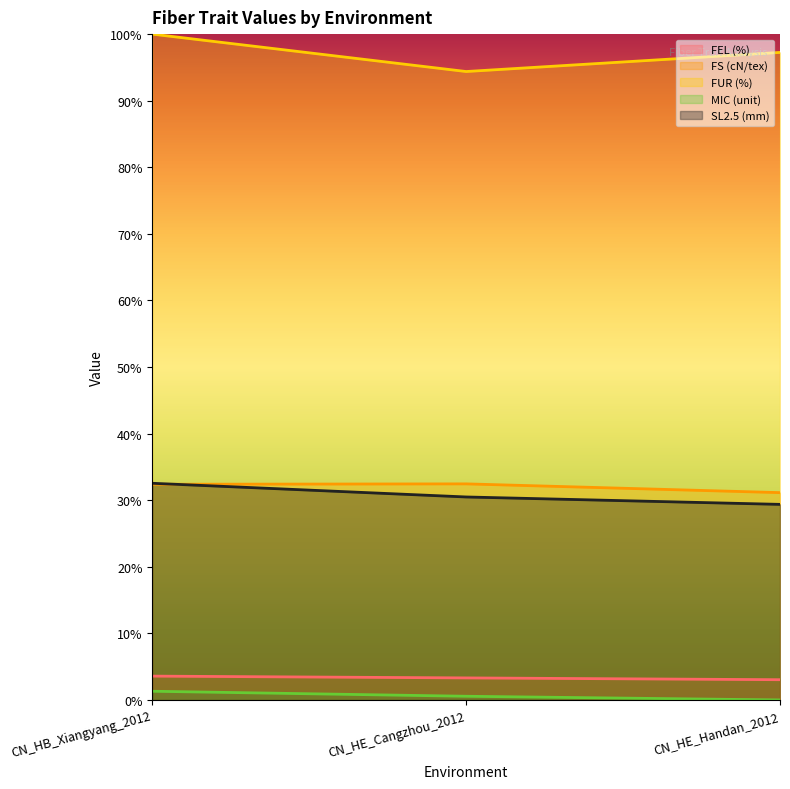

What is the label of the 3rd point from the right?

CN_HB_Xiangyang_2012